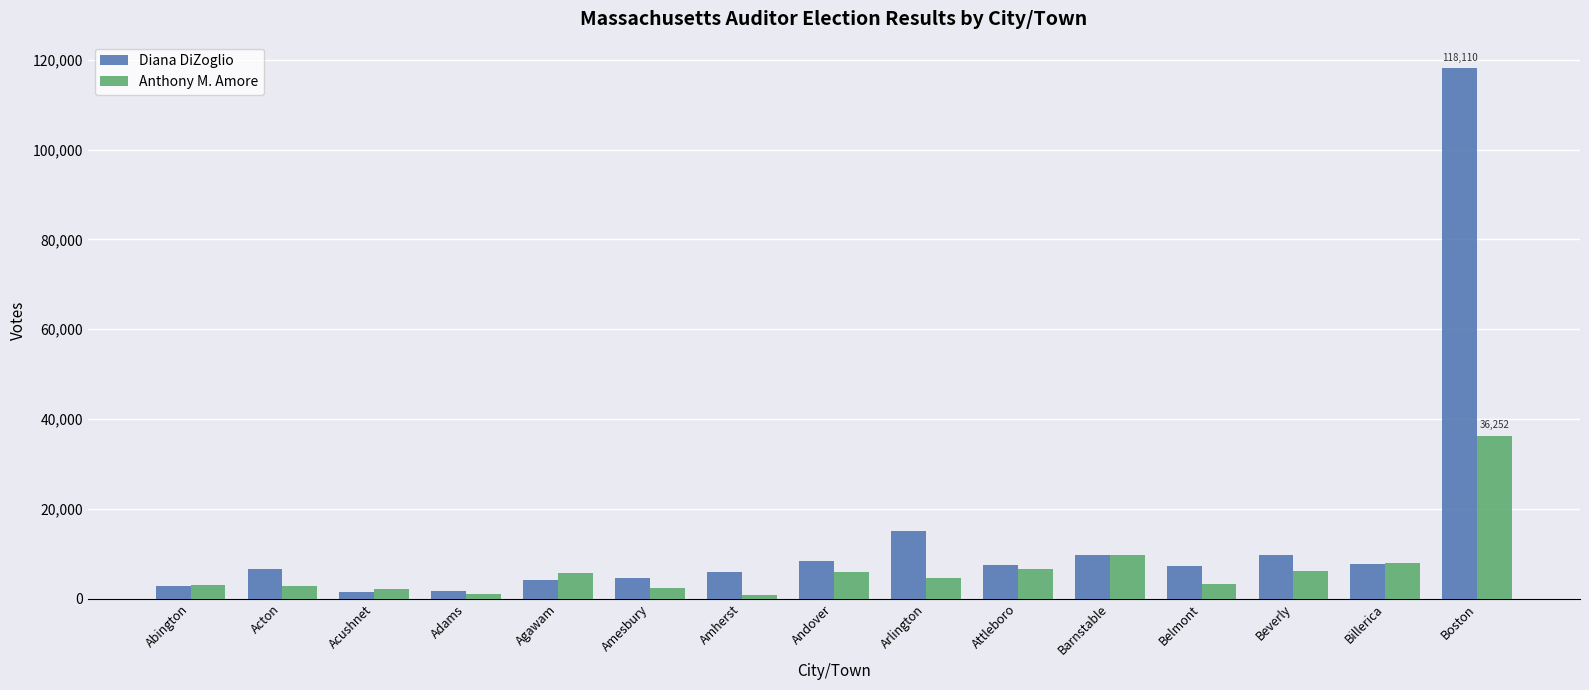

What is the difference between the highest and lowest values at Amherst?

5290